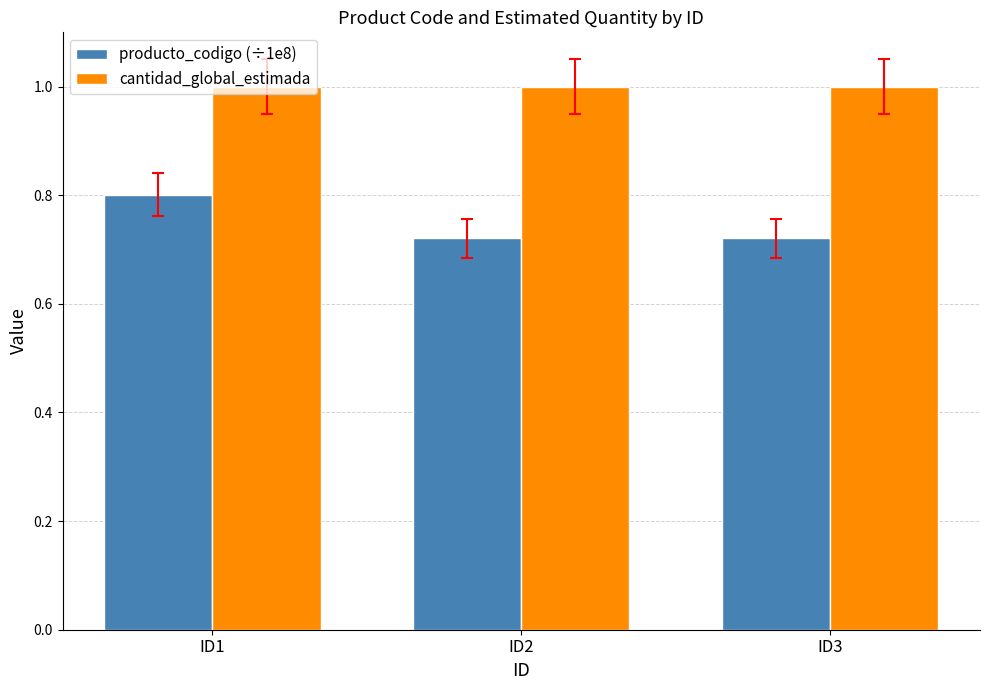

What is the maximum value shown in the chart?

1.0